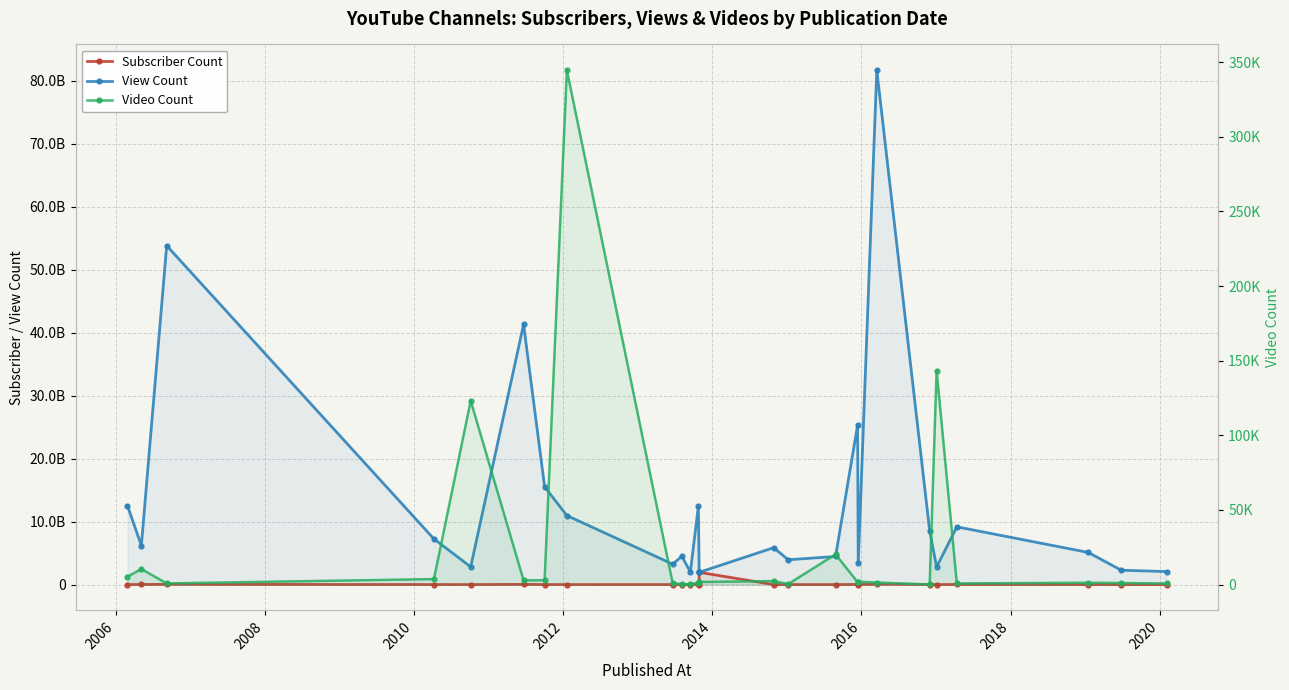

How many categories are shown in the chart?

26